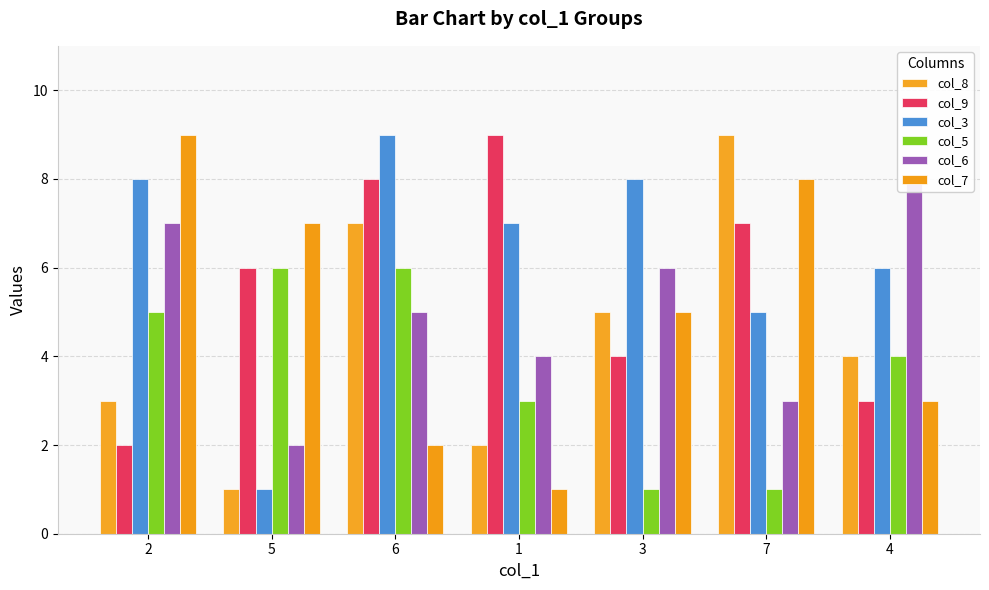

At which label is col_6 closest to 5?

6